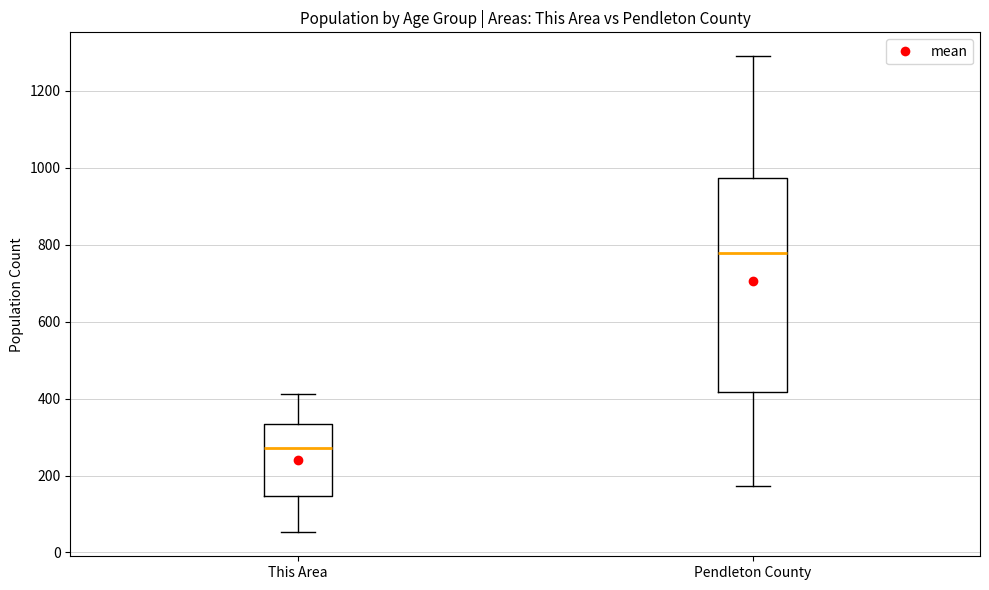

Which box has the highest median line?

Pendleton County